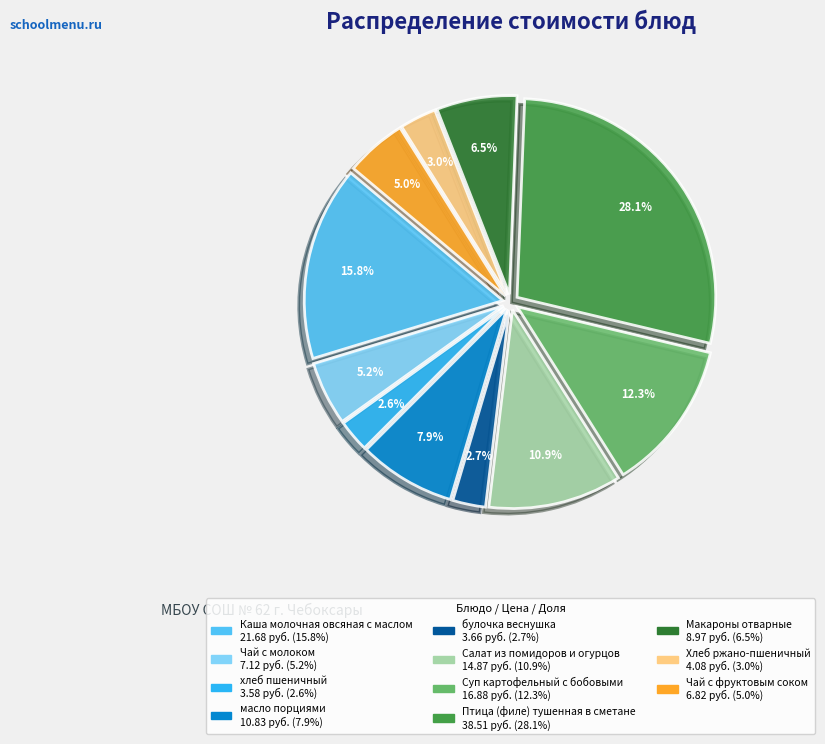

What portion of the pie excludes Суп картофельный с бобовыми?

87.7%